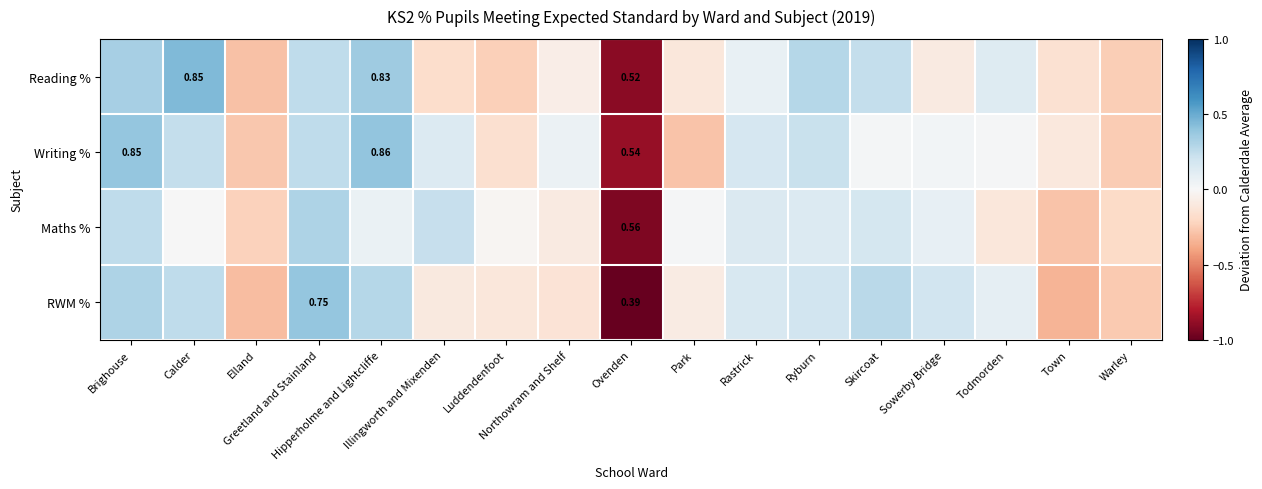

Which series has the largest total across all categories?

Writing %